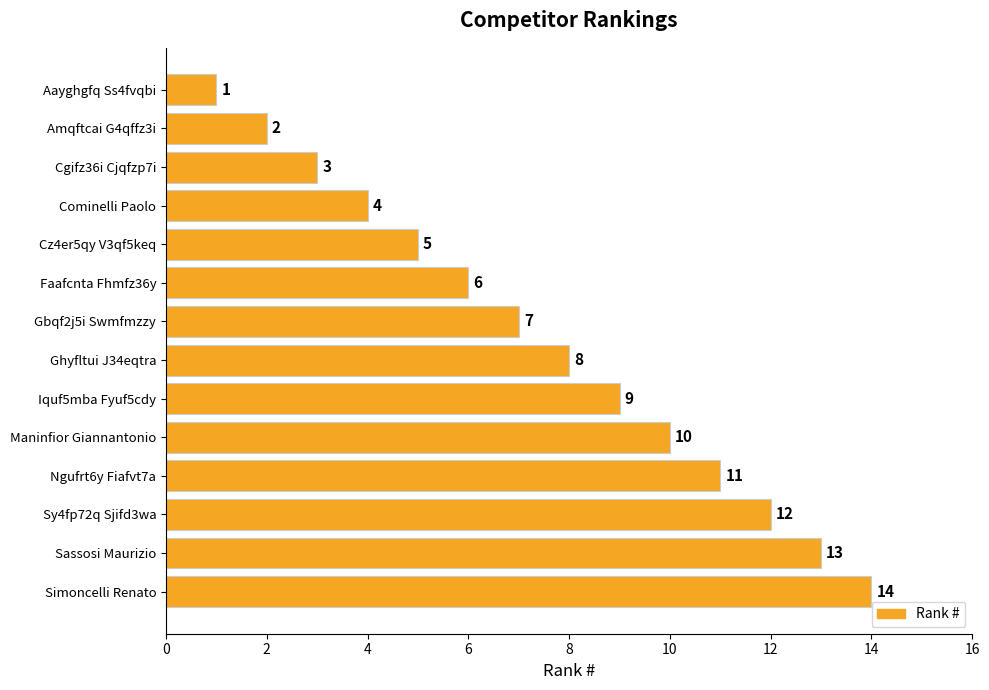

List the labels in order of value, smallest first.

Aayghgfq Ss4fvqbi, Amqftcai G4qffz3i, Cgifz36i Cjqfzp7i, Cominelli Paolo, Cz4er5qy V3qf5keq, Faafcnta Fhmfz36y, Gbqf2j5i Swmfmzzy, Ghyfltui J34eqtra, Iquf5mba Fyuf5cdy, Maninfior Giannantonio, Ngufrt6y Fiafvt7a, Sy4fp72q Sjifd3wa, Sassosi Maurizio, Simoncelli Renato